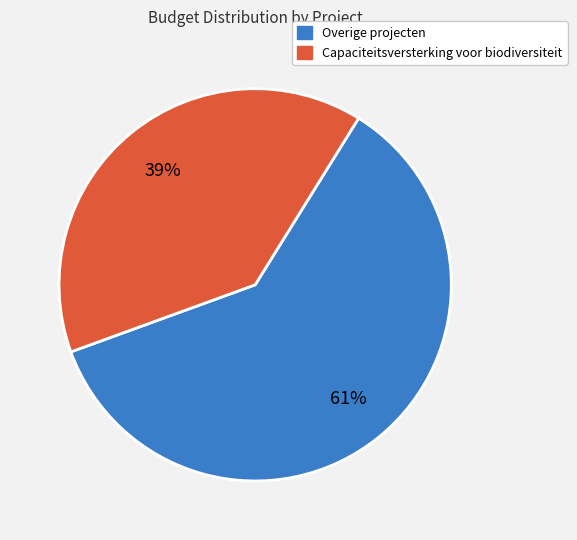

To the nearest percent, what is the average slice percentage?

50%